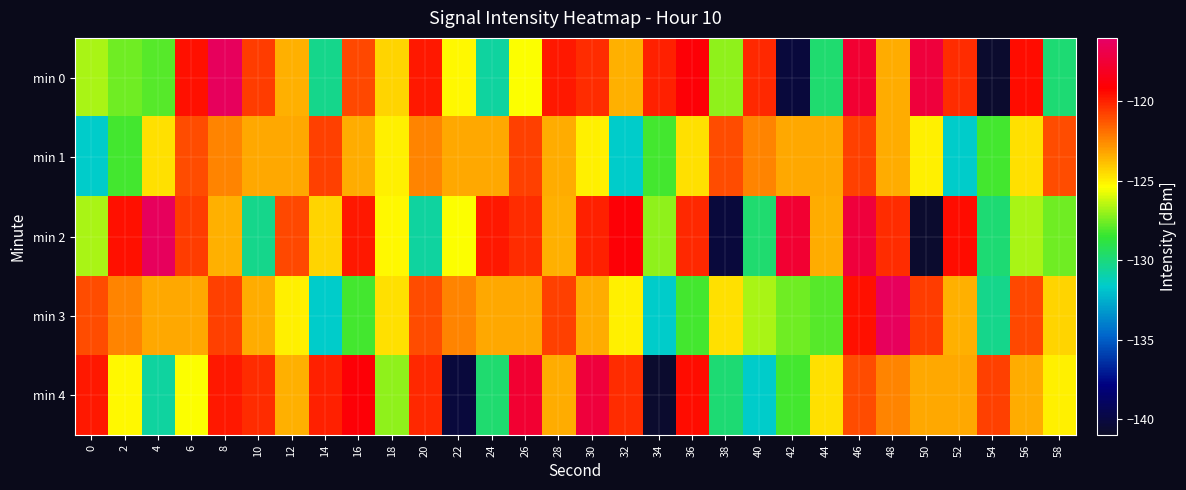

Which series has the widest spread of values?

min 0